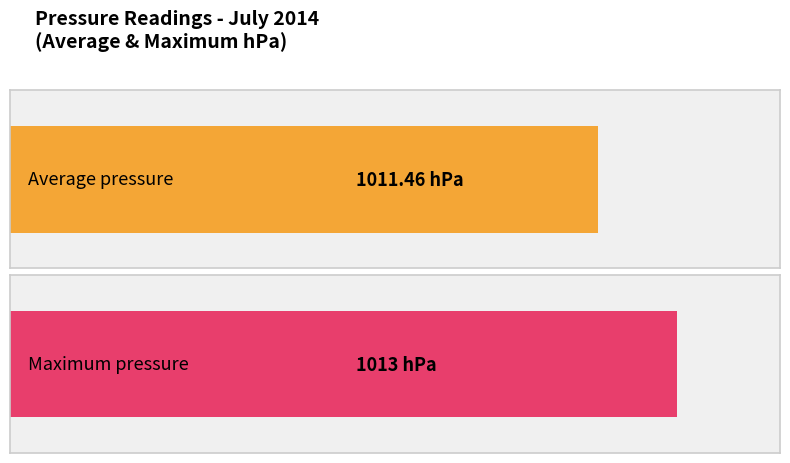

Is it true that Maximum utilization equals 1662.2 at 13:00?

False